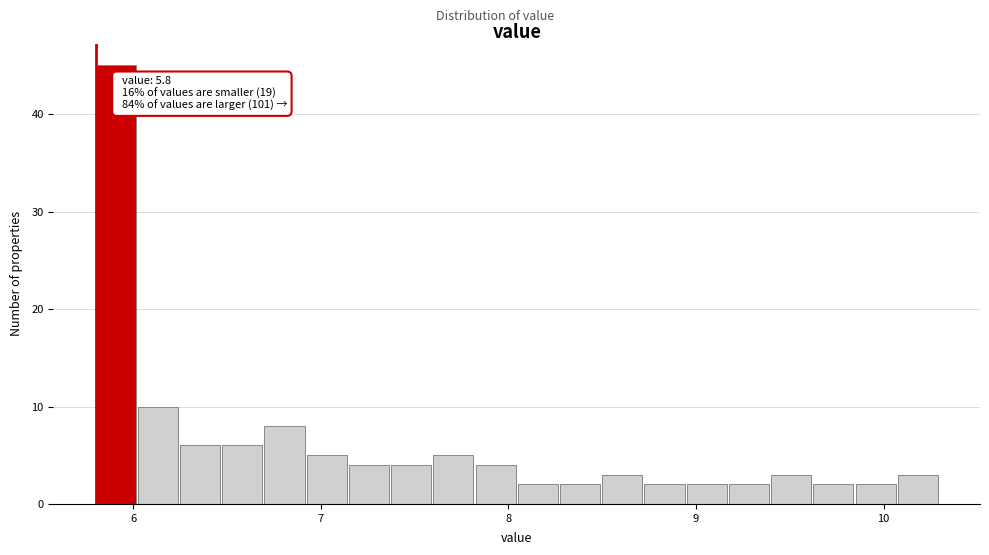

Read against the x-axis, roughly where is the centre of the tallest bar?

5.9